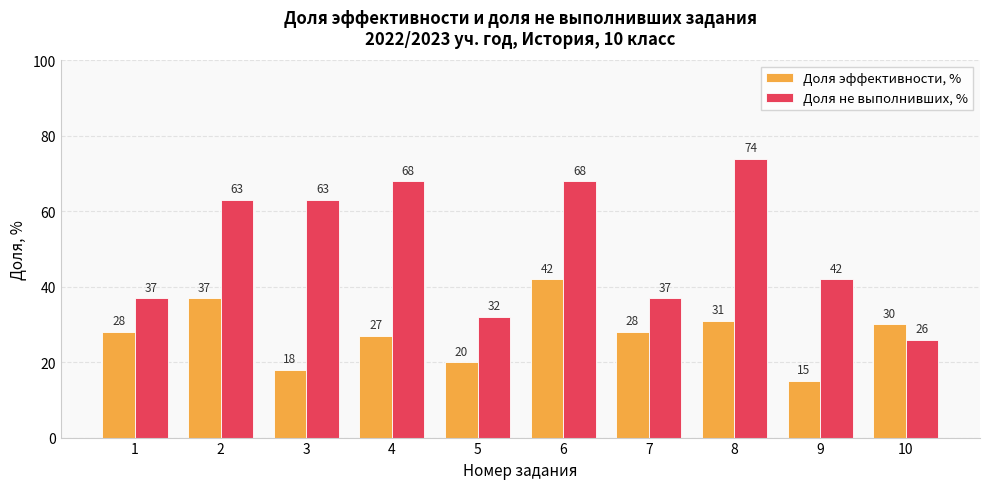

Which category has the lowest value across all series?

9